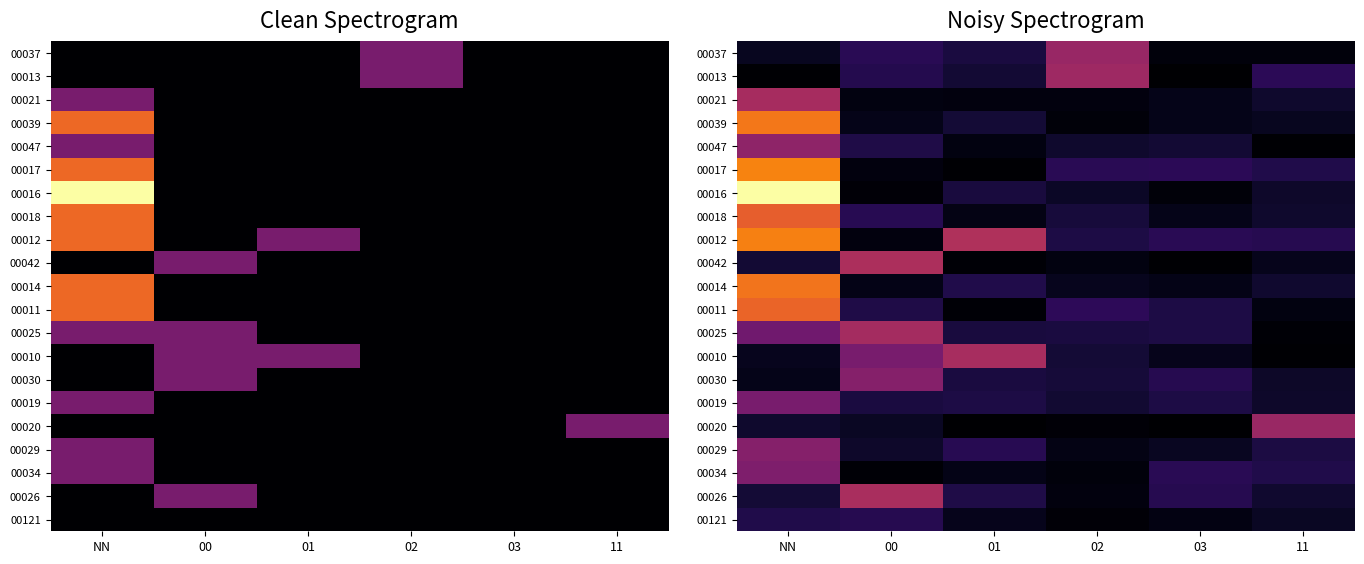

Count the number of data series in this chart.

21